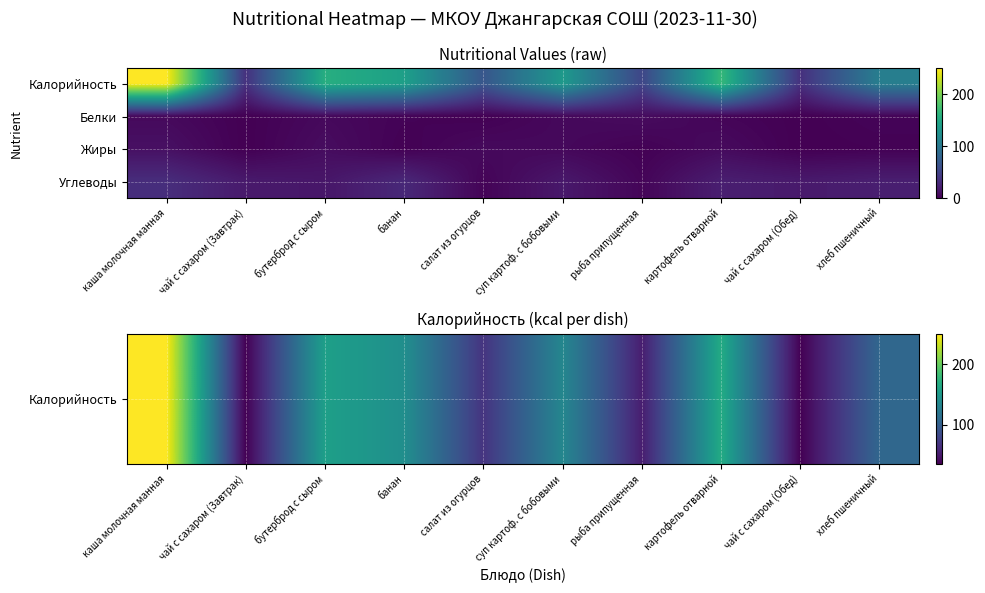

Which series has the largest total across all categories?

Калорийность